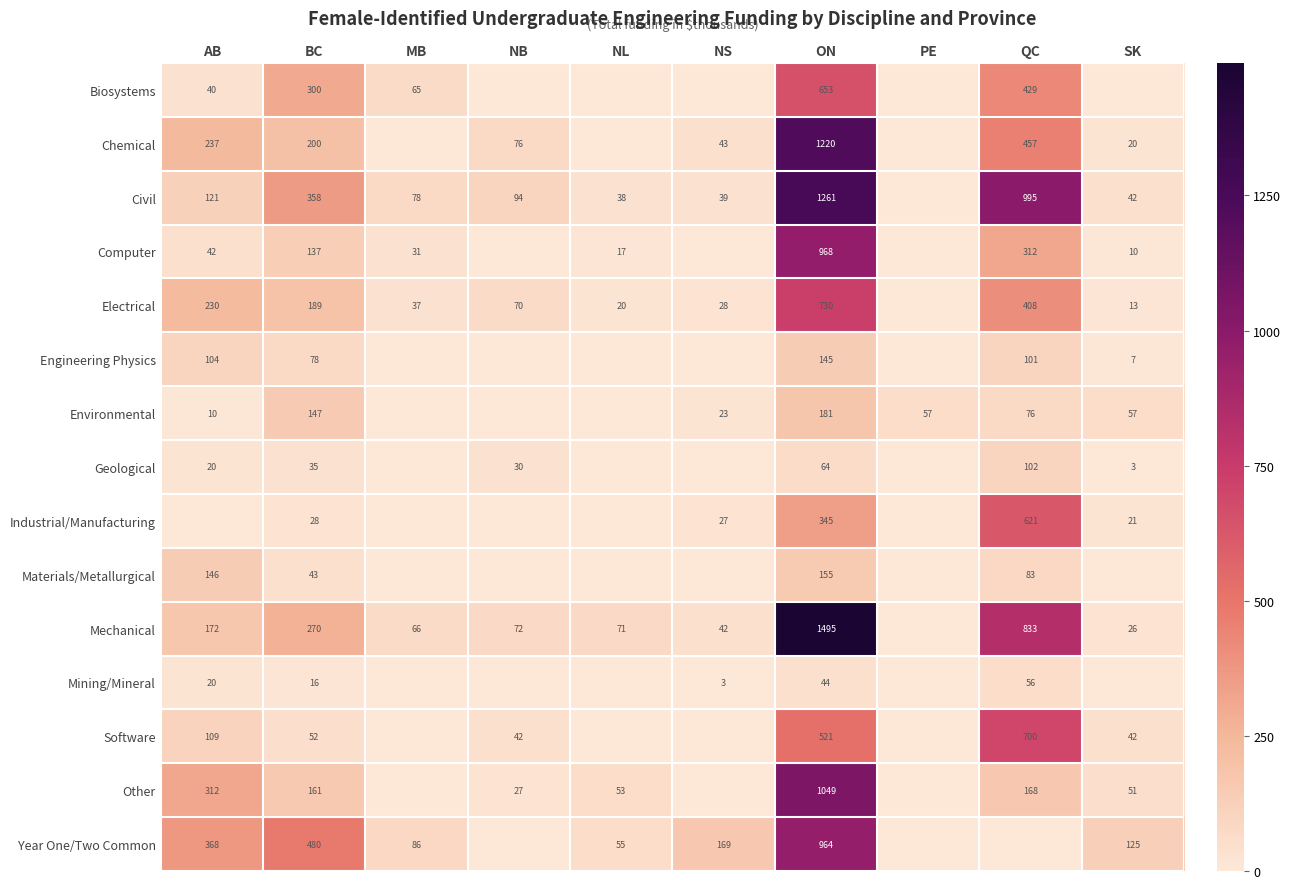

The Industrial/Manufacturing series shows 31 at SK. True or false?

False